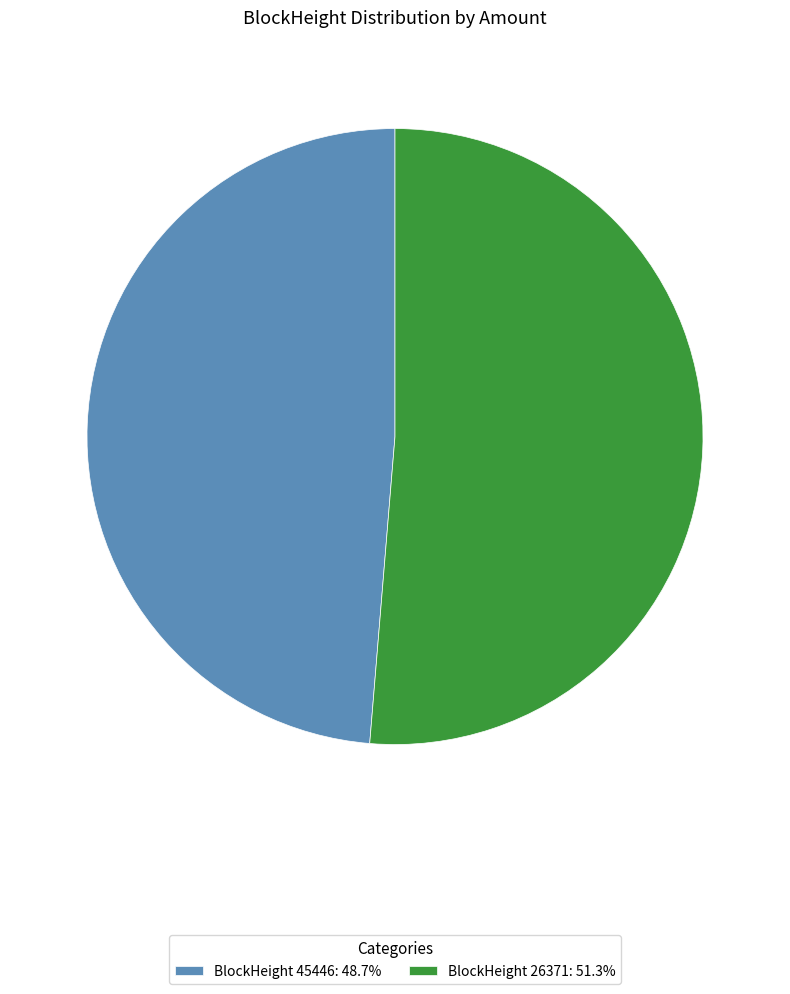

How many segments does this pie chart have?

2